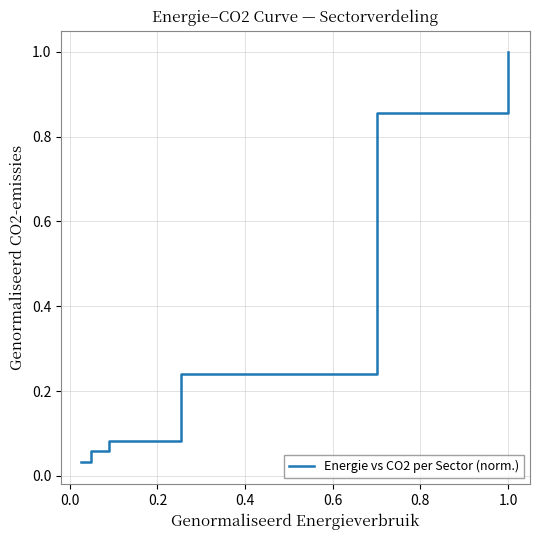

What is the greatest value displayed?

1.0